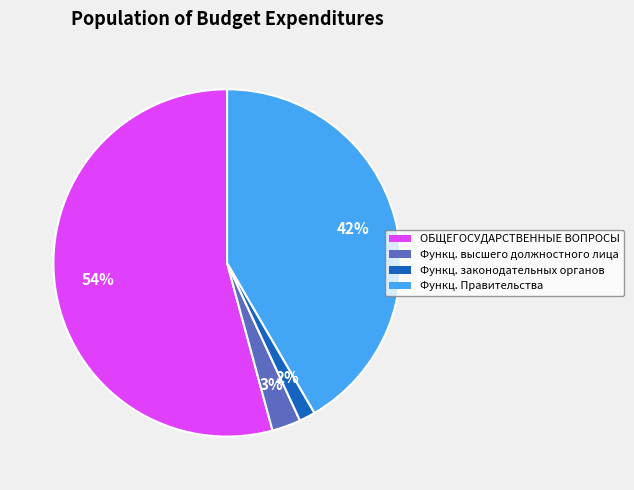

Which has a higher value, Функц. высшего должностного лица or ОБЩЕГОСУДАРСТВЕННЫЕ ВОПРОСЫ?

ОБЩЕГОСУДАРСТВЕННЫЕ ВОПРОСЫ